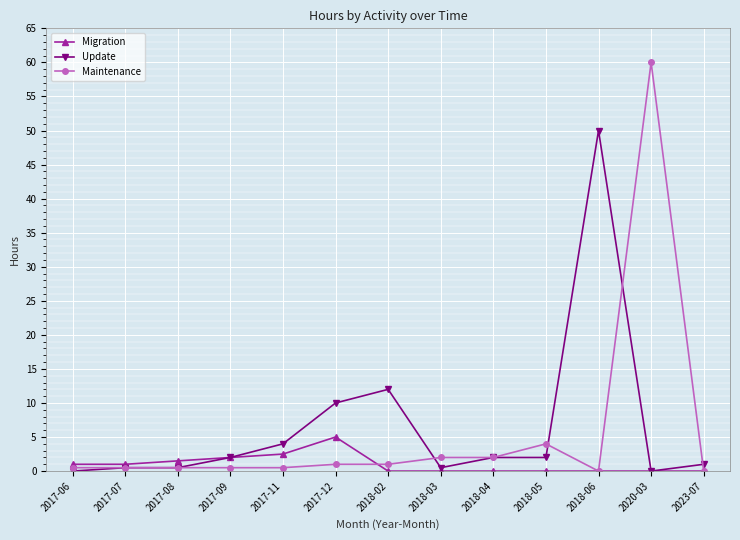

Does the chart display data point markers on the line(s)?

Yes